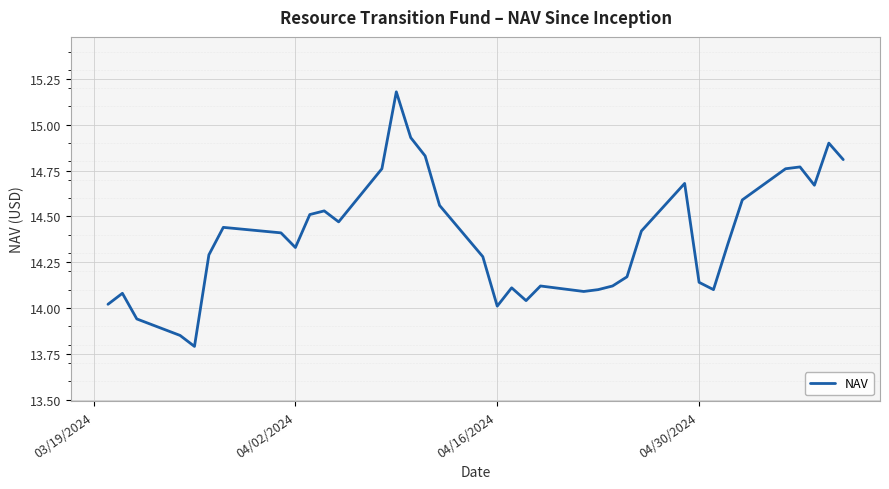

What is the difference between the maximum and minimum values?

1.4